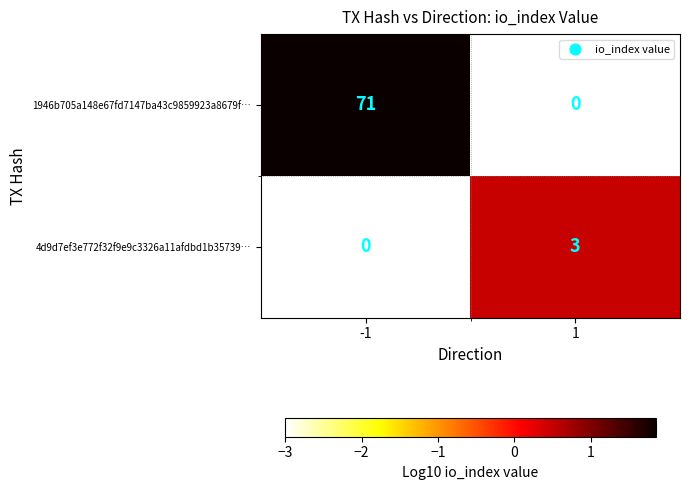

How many data points does each series have?

2